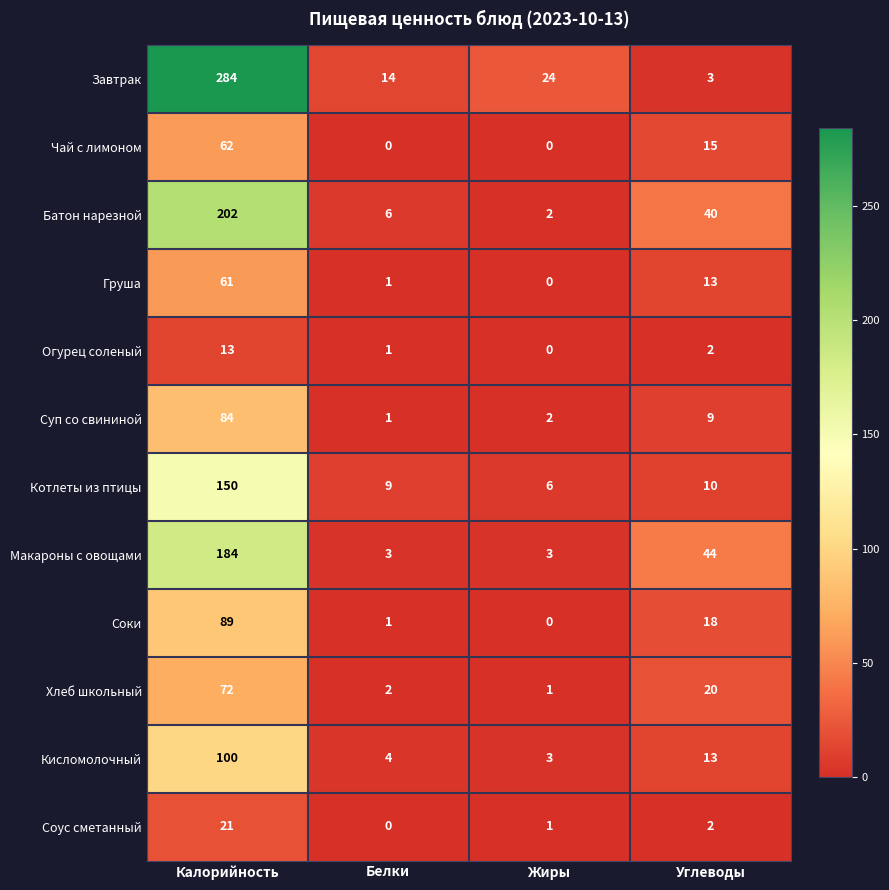

True or false: Соки has a value of 18 at Углеводы.

True